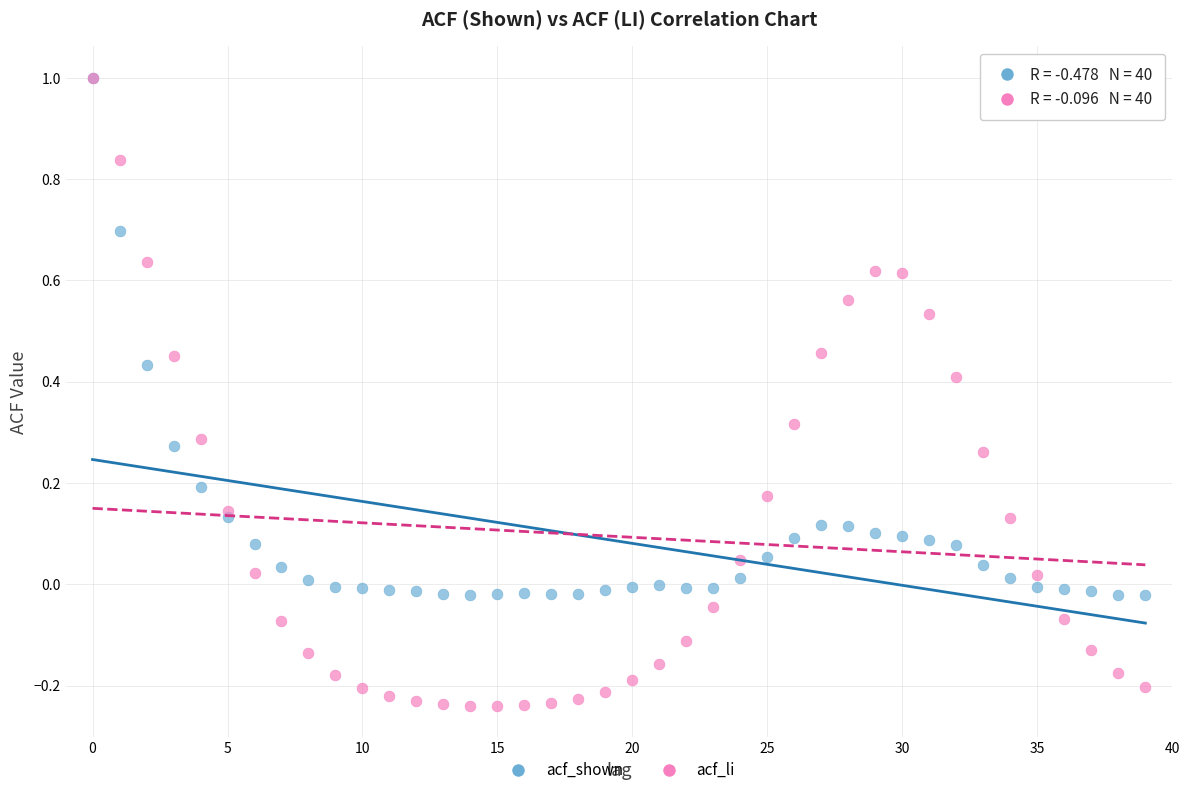

What are all the series names shown in the legend?

acf_shown, acf_li